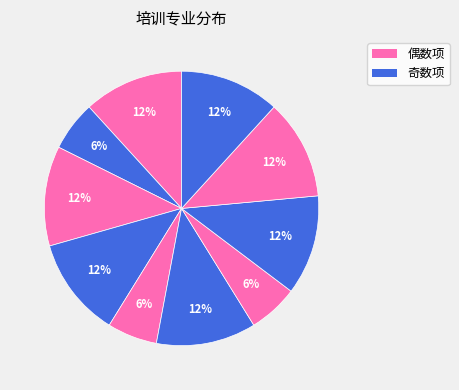

How many segments does this pie chart have?

10